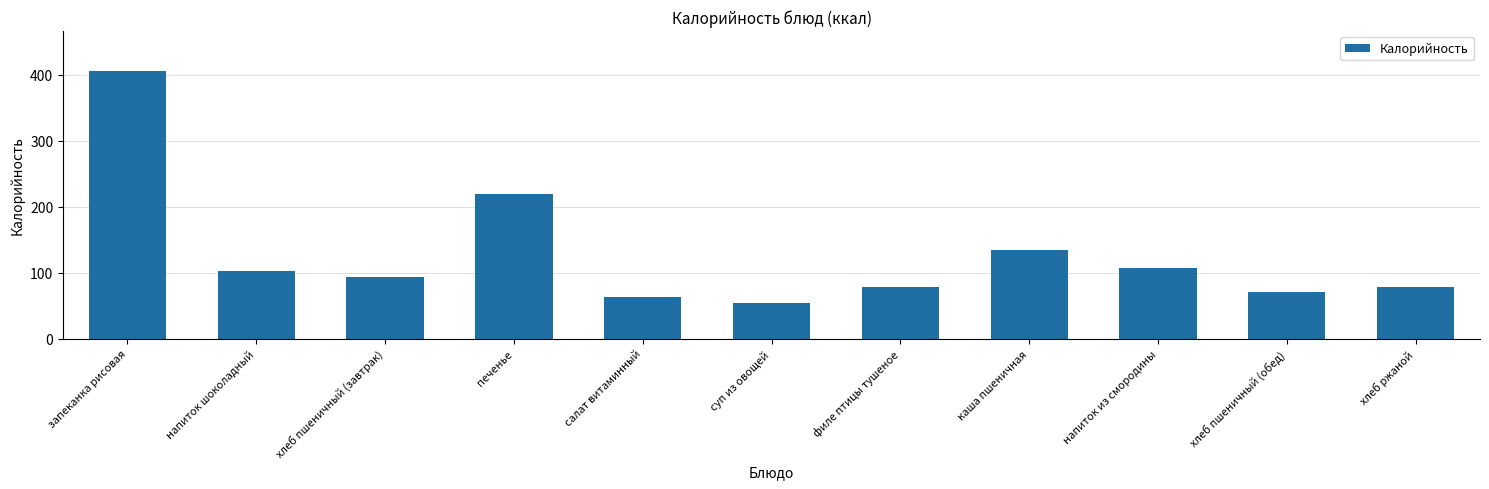

The value at хлеб пшеничный (обед) is 117.0. True or false?

False